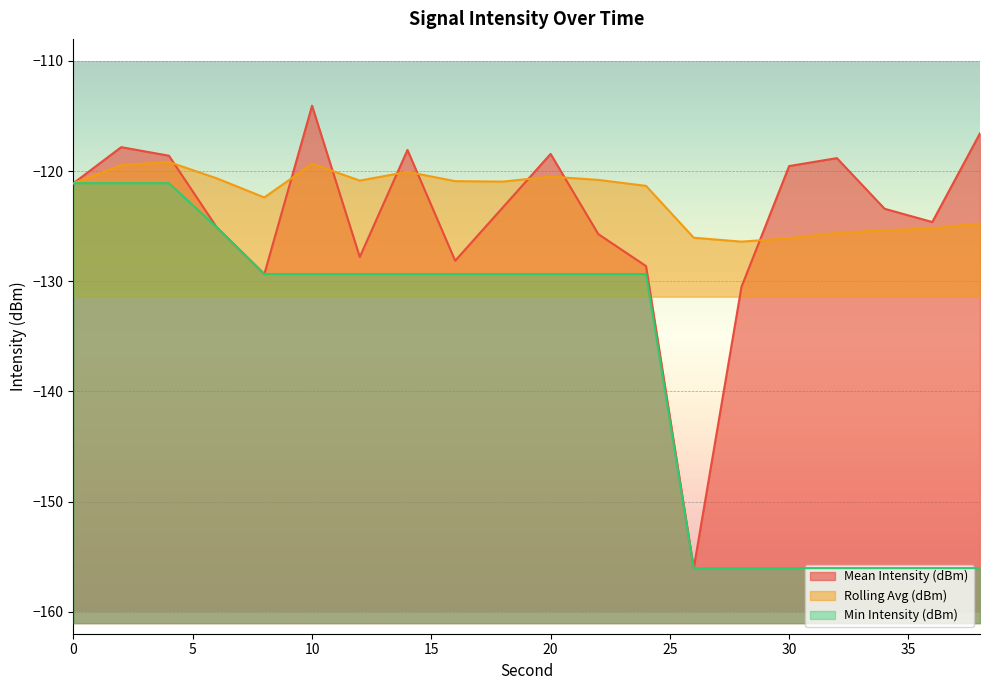

Where is Rolling Avg (dBm) nearest to the value -122?

8